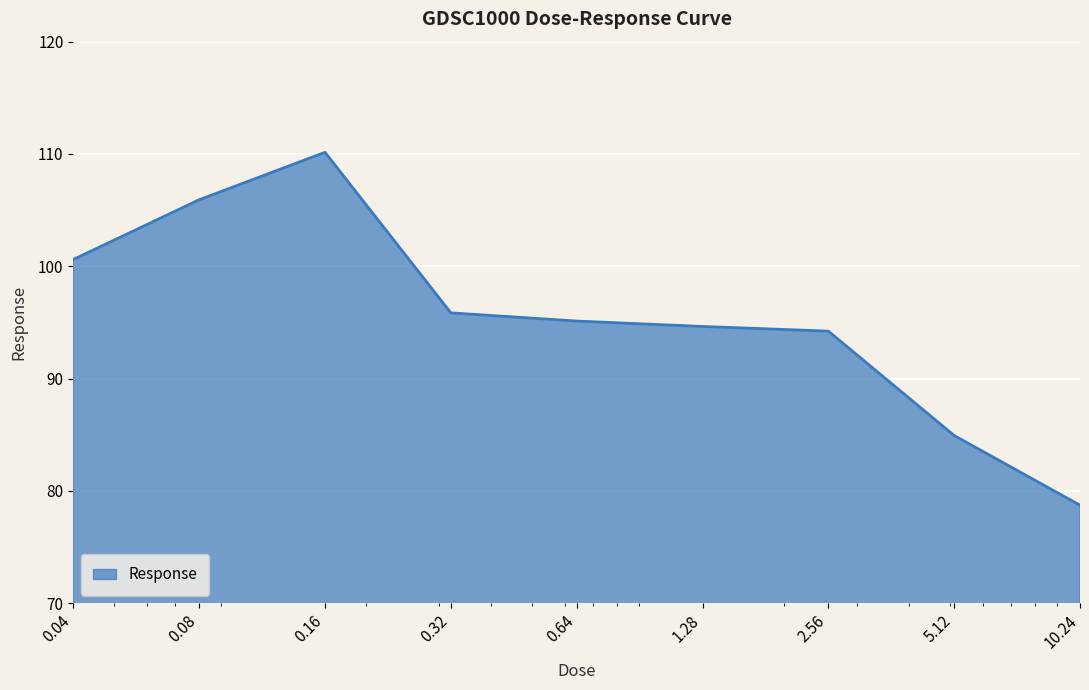

What is the smallest value displayed?

78.7